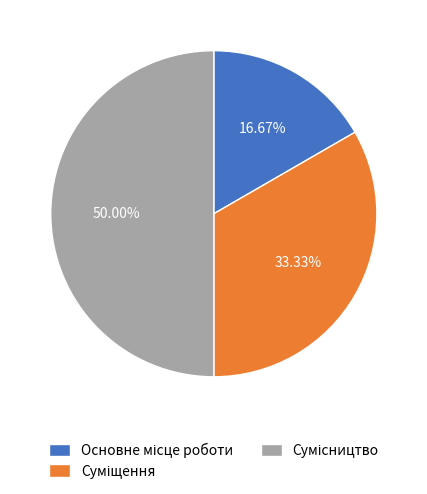

Is there a majority slice in this chart?

No